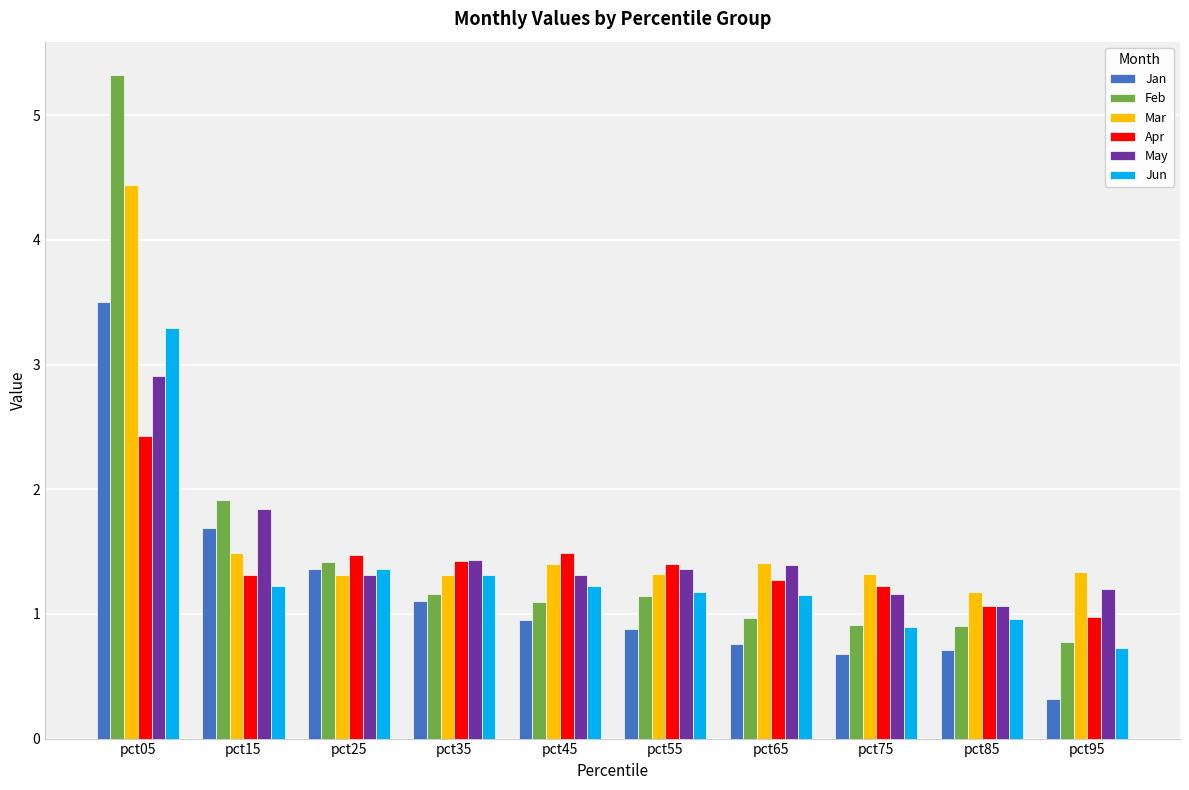

How many groups of bars are there?

10